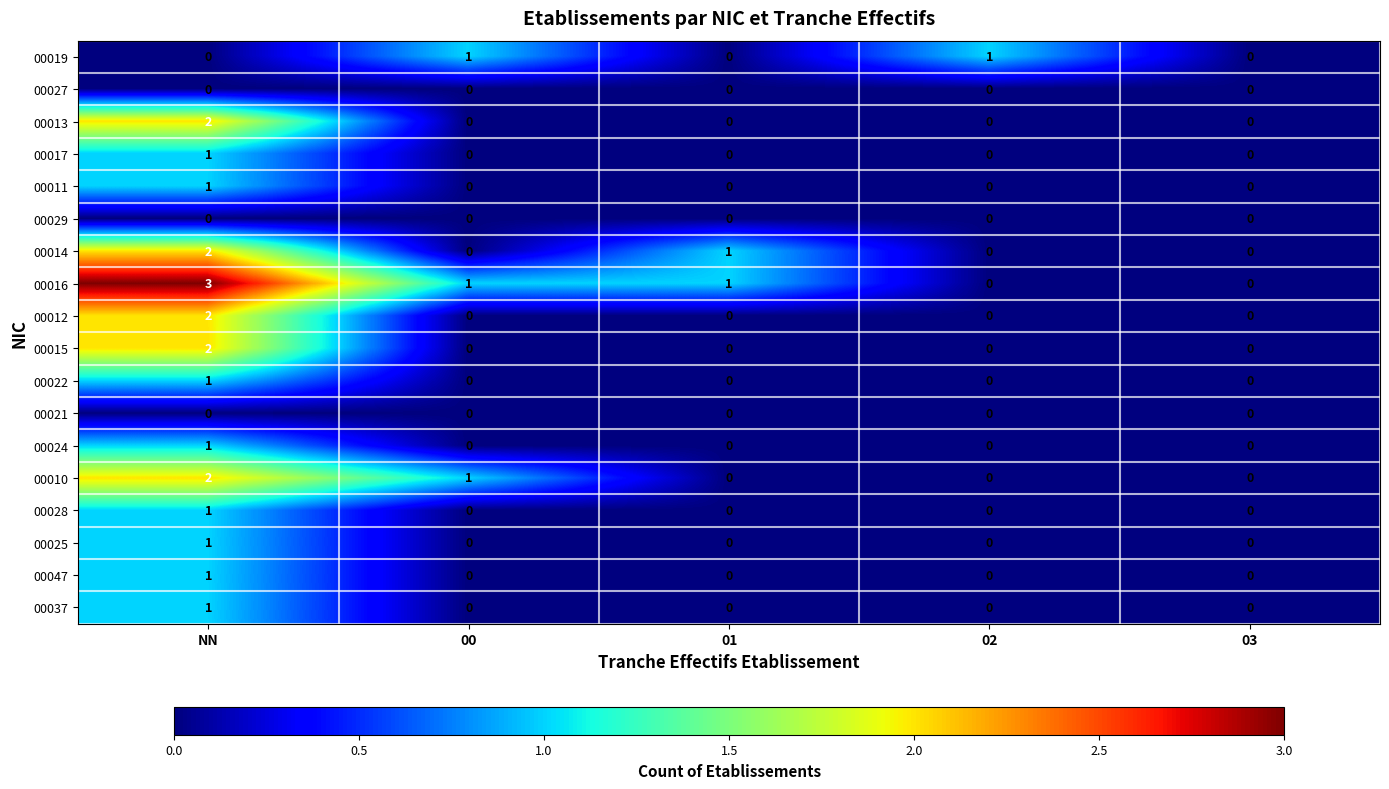

The value of 00016 at 03 is 0. True or false?

True